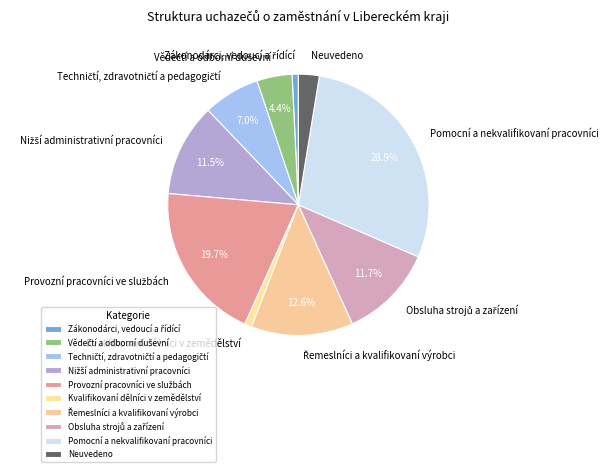

Which category has the biggest portion of the pie?

Pomocní a nekvalifikovaní pracovníci